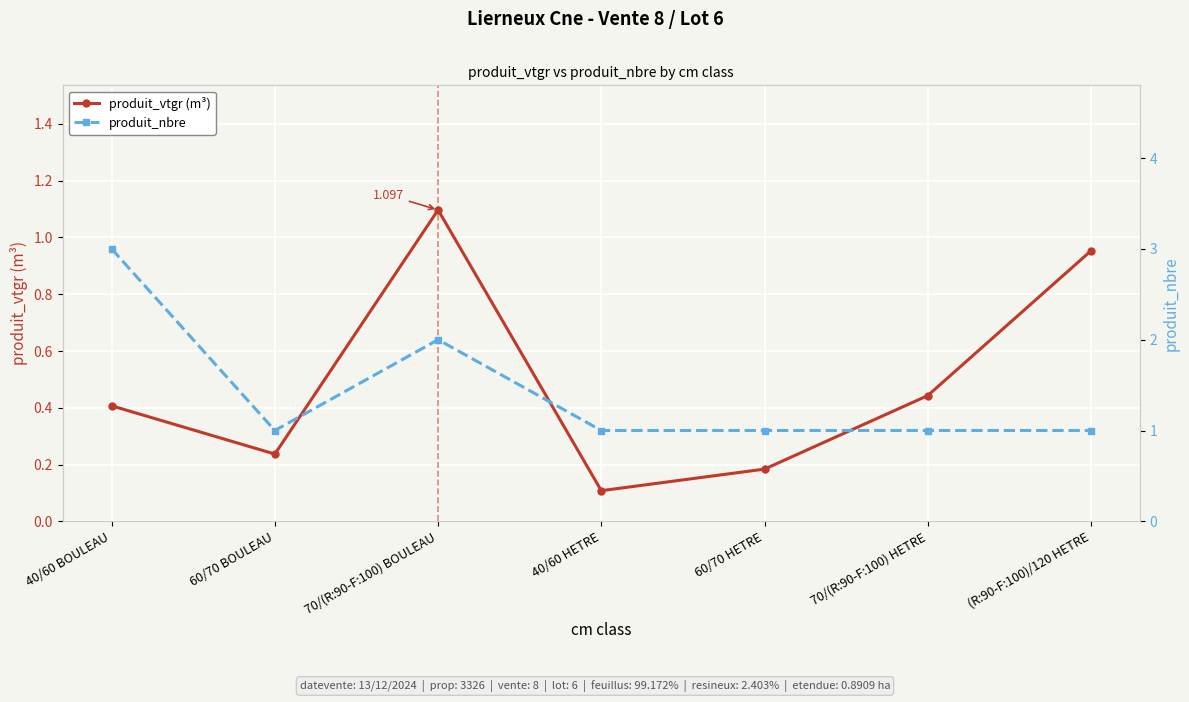

The produit_nbre series shows 0.4 at 40/60 HETRE. True or false?

False